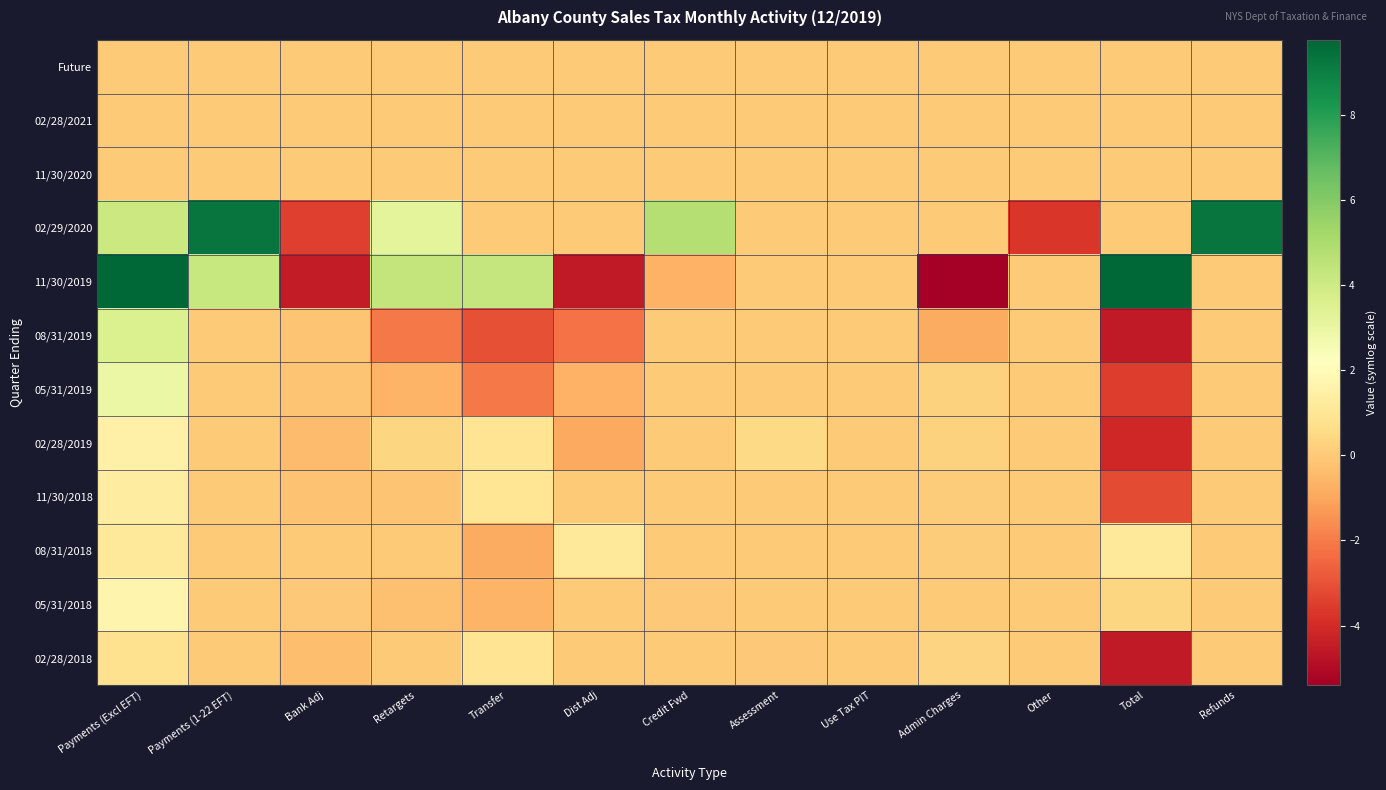

How many series are shown in this chart?

12